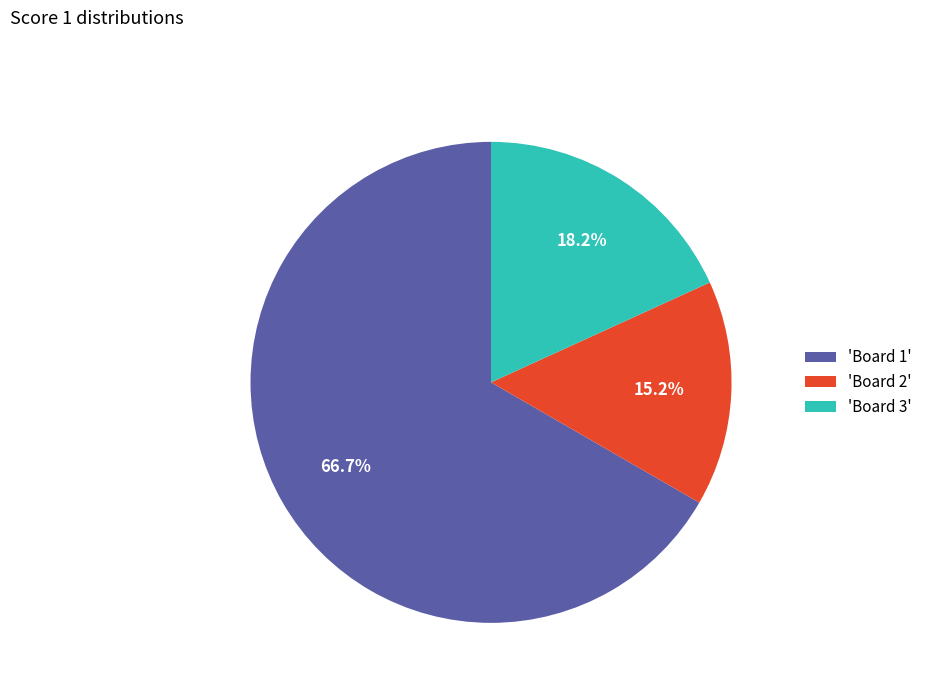

Is there a majority slice in this chart?

Yes